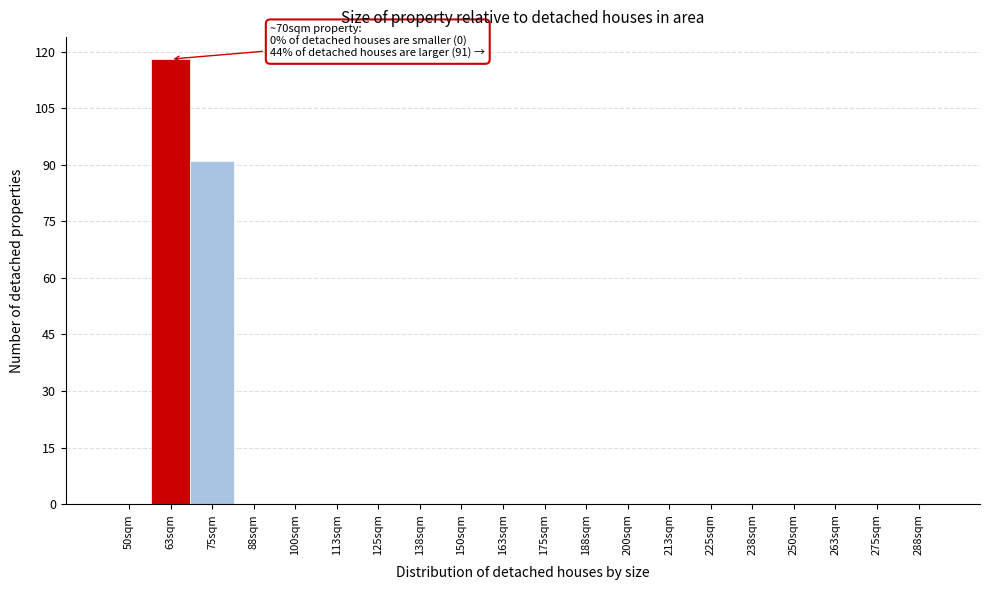

Reading left to right, transcribe all the data shown in this chart.

50sqm=0	63sqm=118	75sqm=91	88sqm=0	100sqm=0	113sqm=0	125sqm=0	138sqm=0	150sqm=0	163sqm=0	175sqm=0	188sqm=0	200sqm=0	213sqm=0	225sqm=0	238sqm=0	250sqm=0	263sqm=0	275sqm=0	288sqm=0